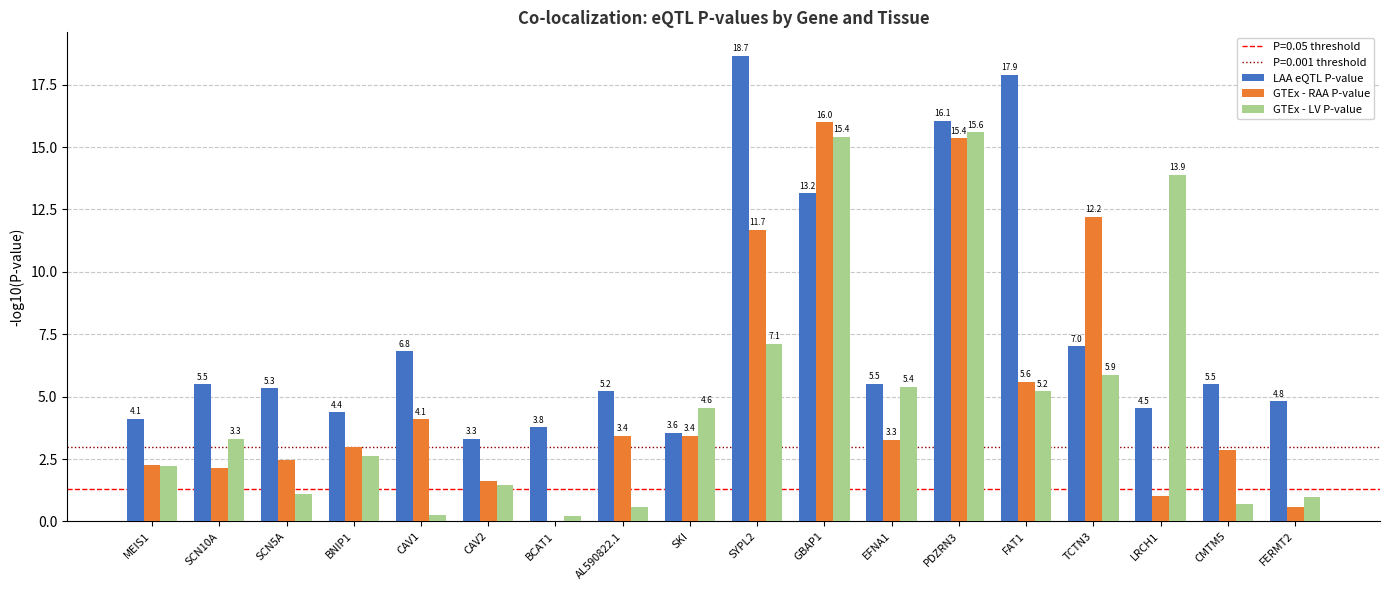

True or false: LAA eQTL P-value has a value of 5.5 at CMTM5.

True